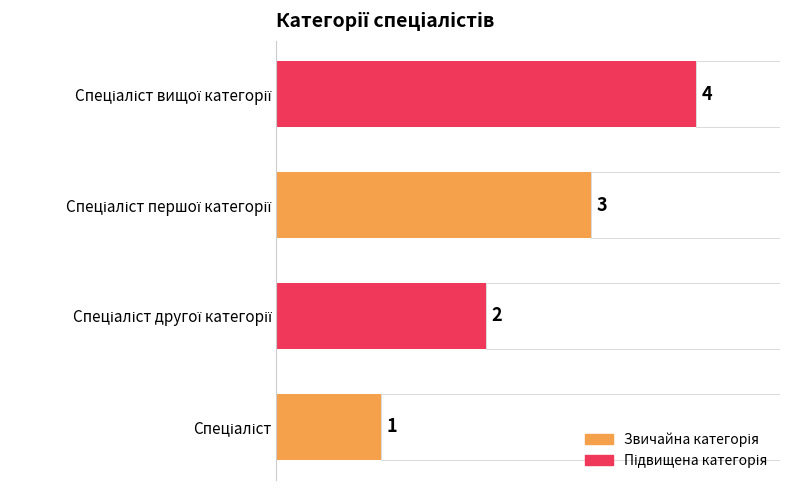

Does the chart contain stacked bars?

No